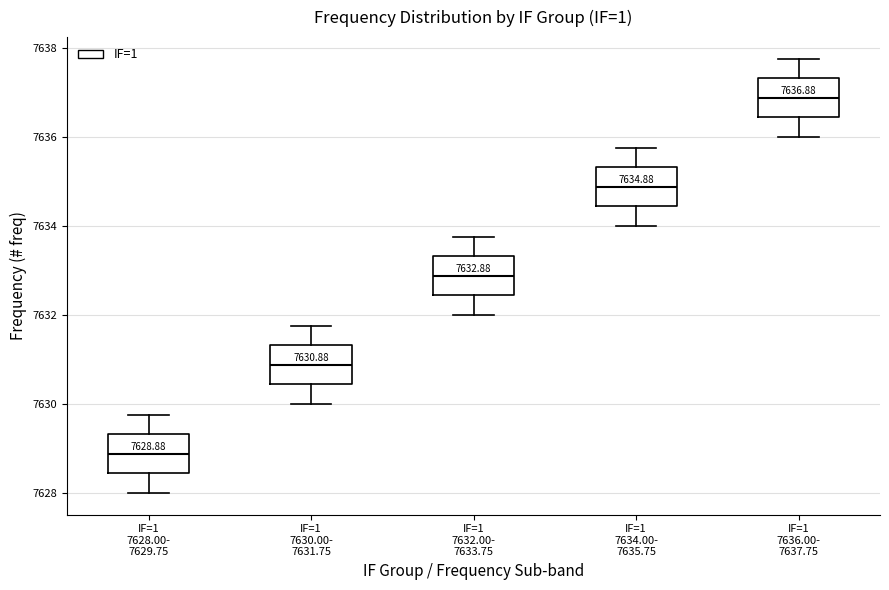

Which box has the highest median line?

IF=1 7636.00- 7637.75